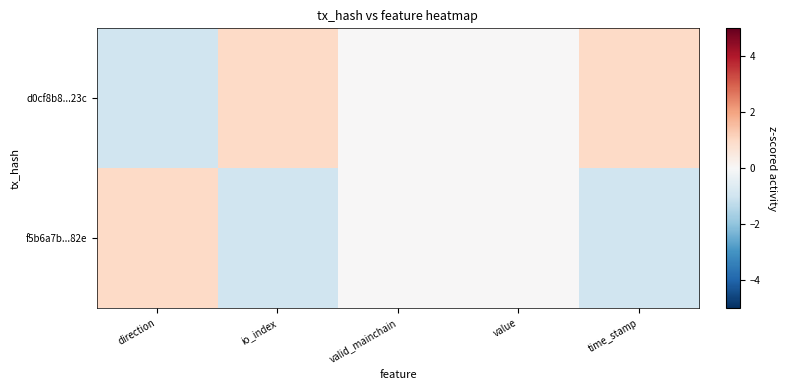

Which has a higher value, direction or io_index?

io_index